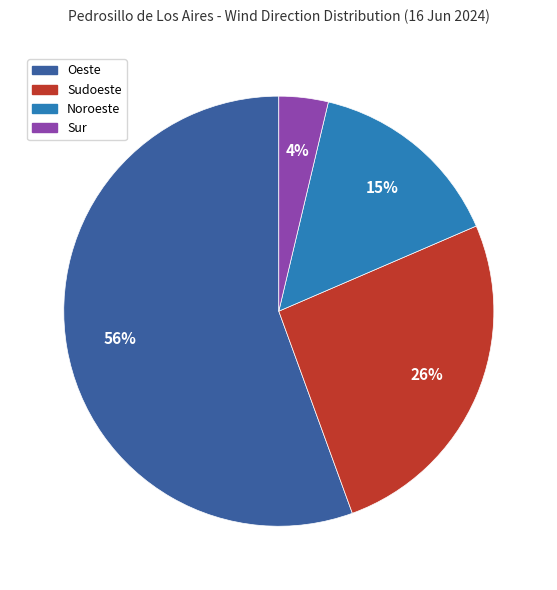

Which category has the biggest portion of the pie?

Oeste